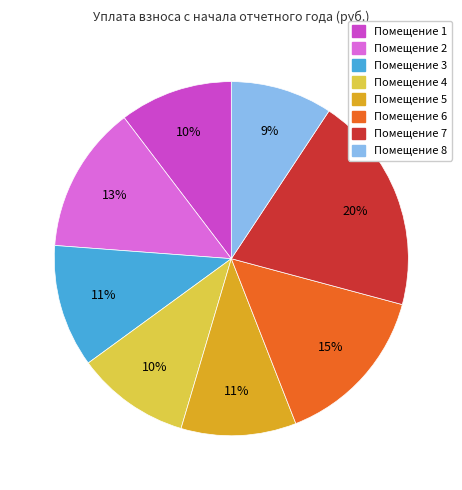

To the nearest percent, what is the average slice percentage?

12%